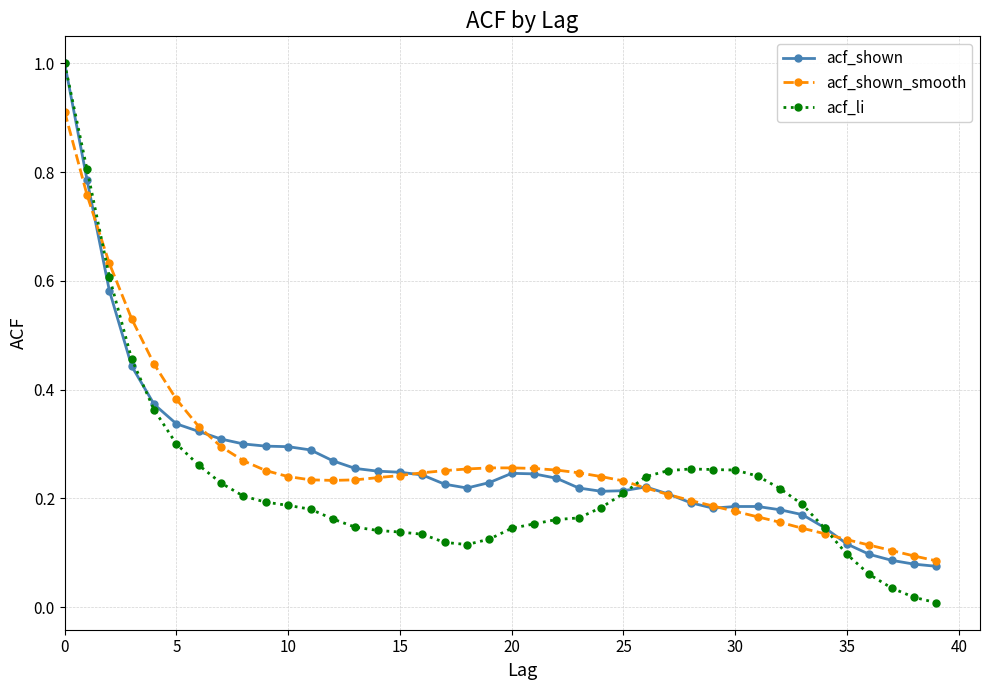

What is the difference between the maximum and minimum values in the acf_li series?

1.0